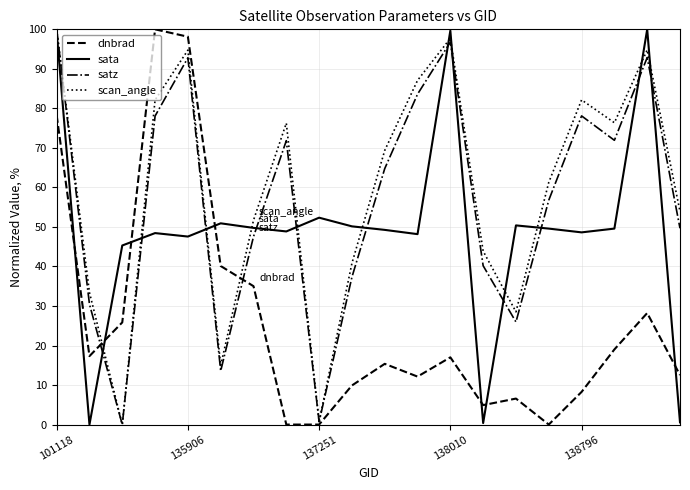

What is the highest value of the satz series?

100.0